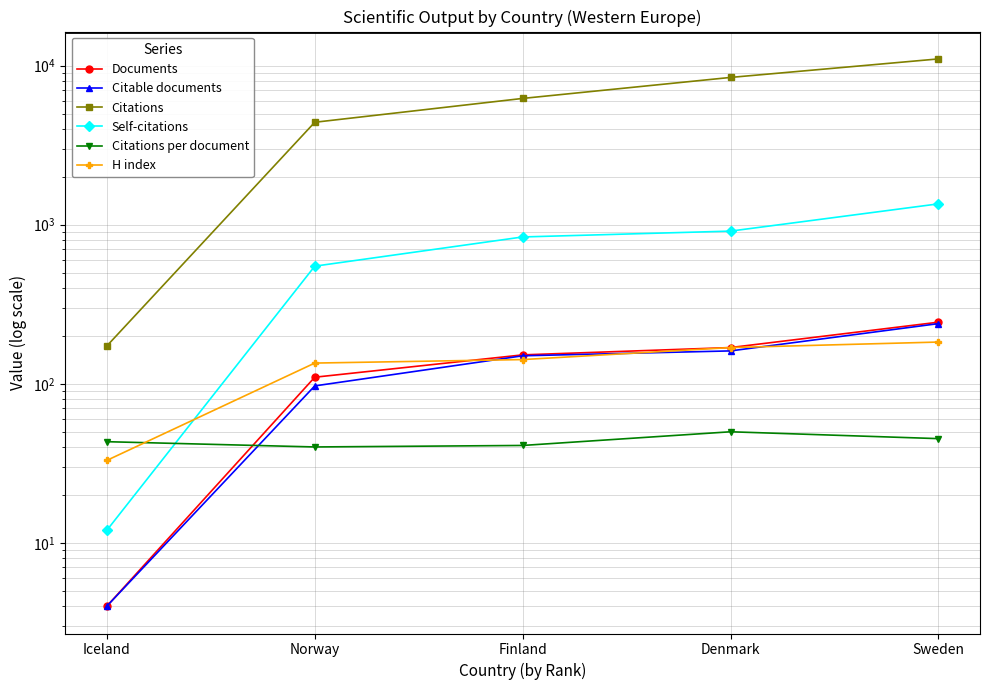

What is the spread (max minus min) of values at Iceland?

169.0